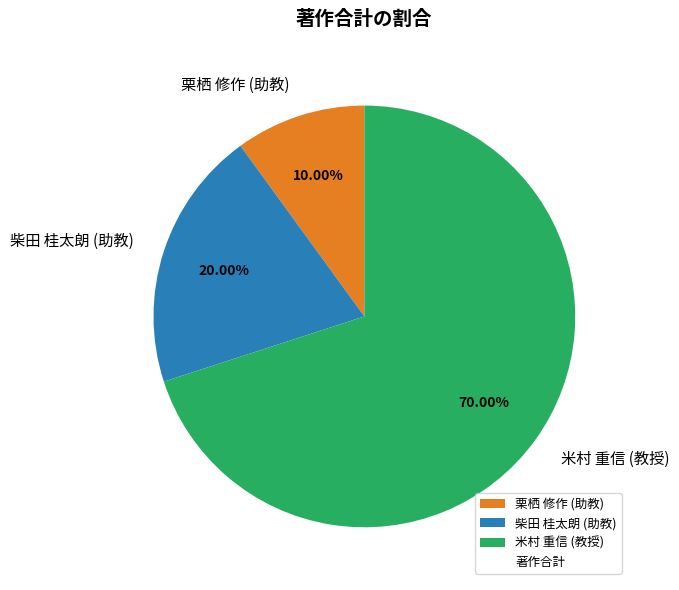

How many segments does this pie chart have?

3